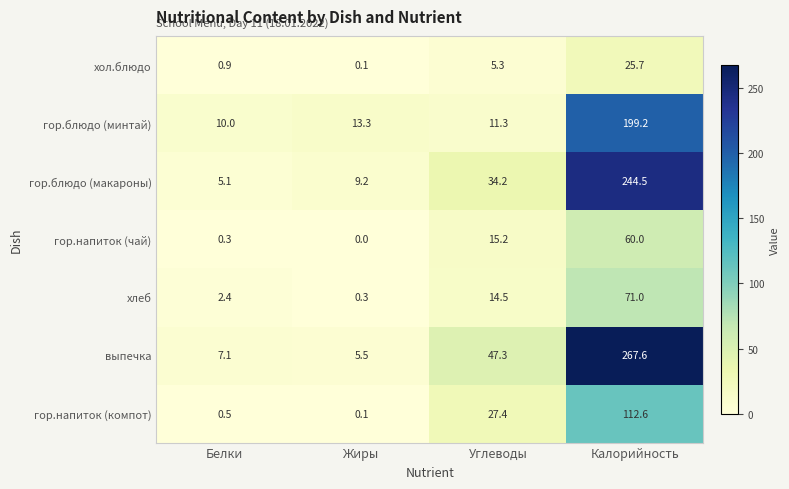

What is the difference between the second highest and minimum values in the гор.напиток (чай) series?

15.2